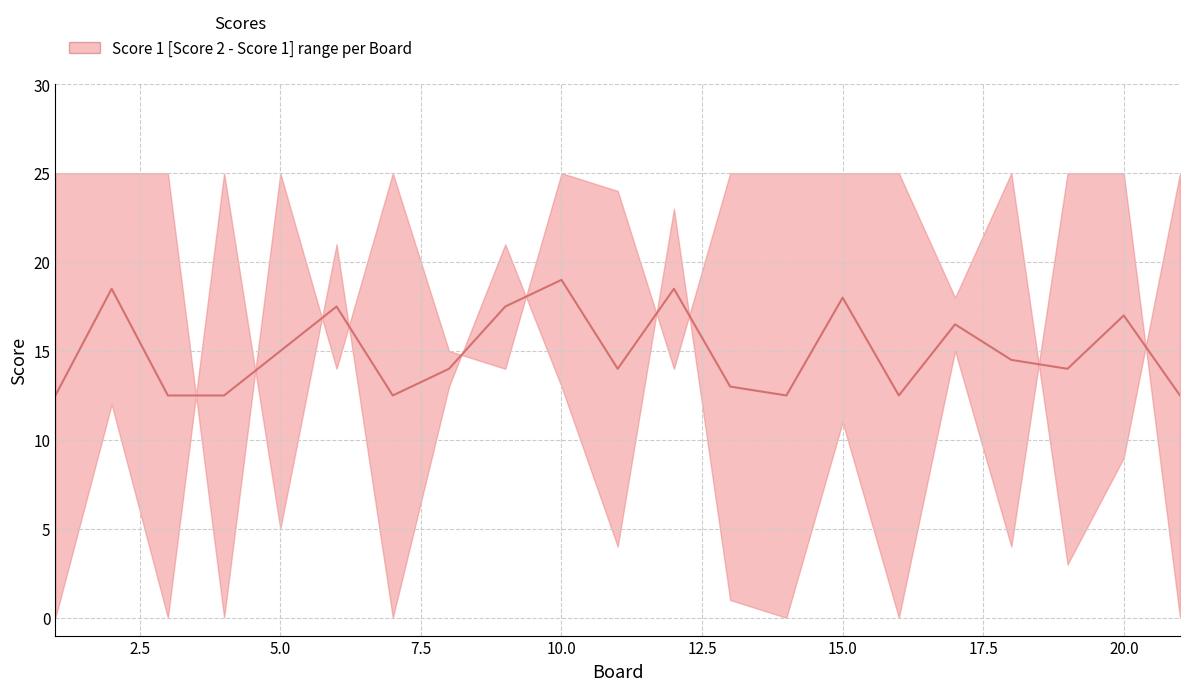

What is the minimum value shown in the chart?

12.5